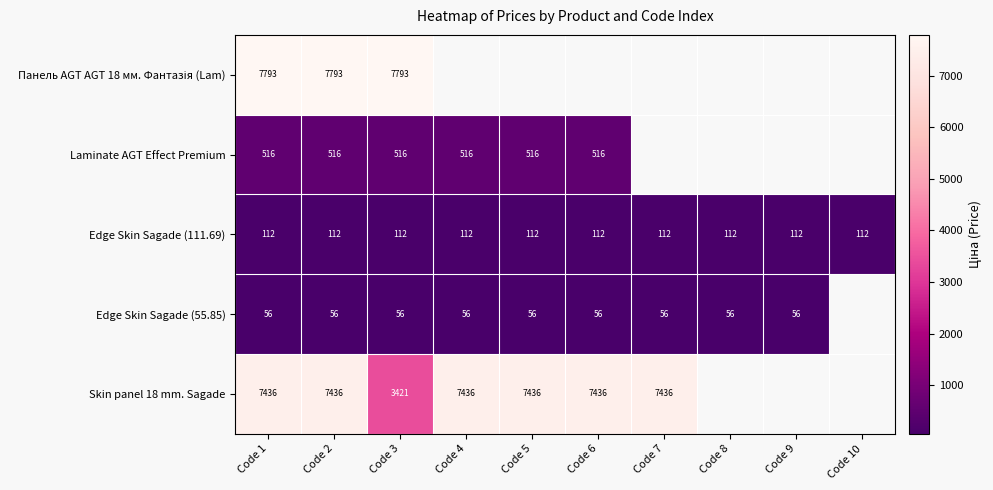

List the labels in order of Панель AGT AGT 18 мм. Фантазія (Lam) value, largest first.

Code 1, Code 2, Code 3, Code 4, Code 5, Code 6, Code 7, Code 8, Code 9, Code 10